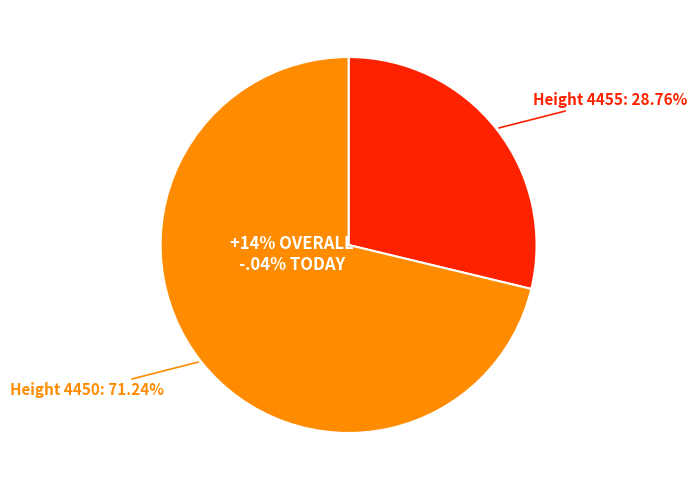

Rank the categories by value from highest to lowest.

4450, 4455